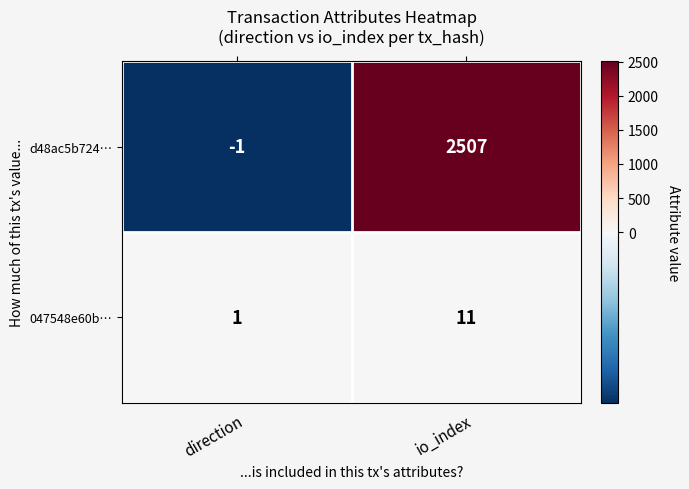

At which label is d48ac5b724… closest to 1253?

direction